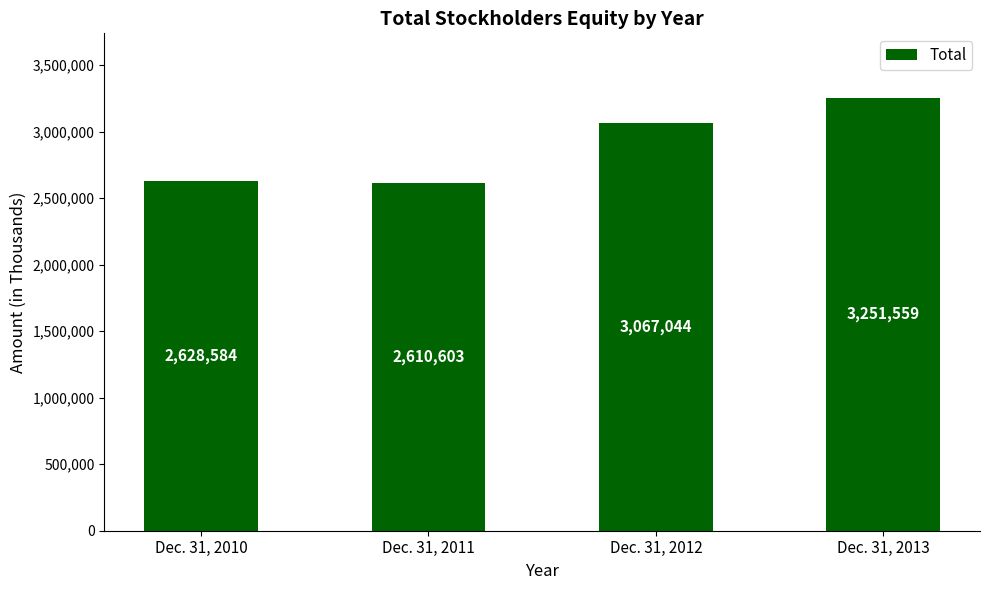

True or false: the data shows 1227949 at Dec. 31, 2012.

False